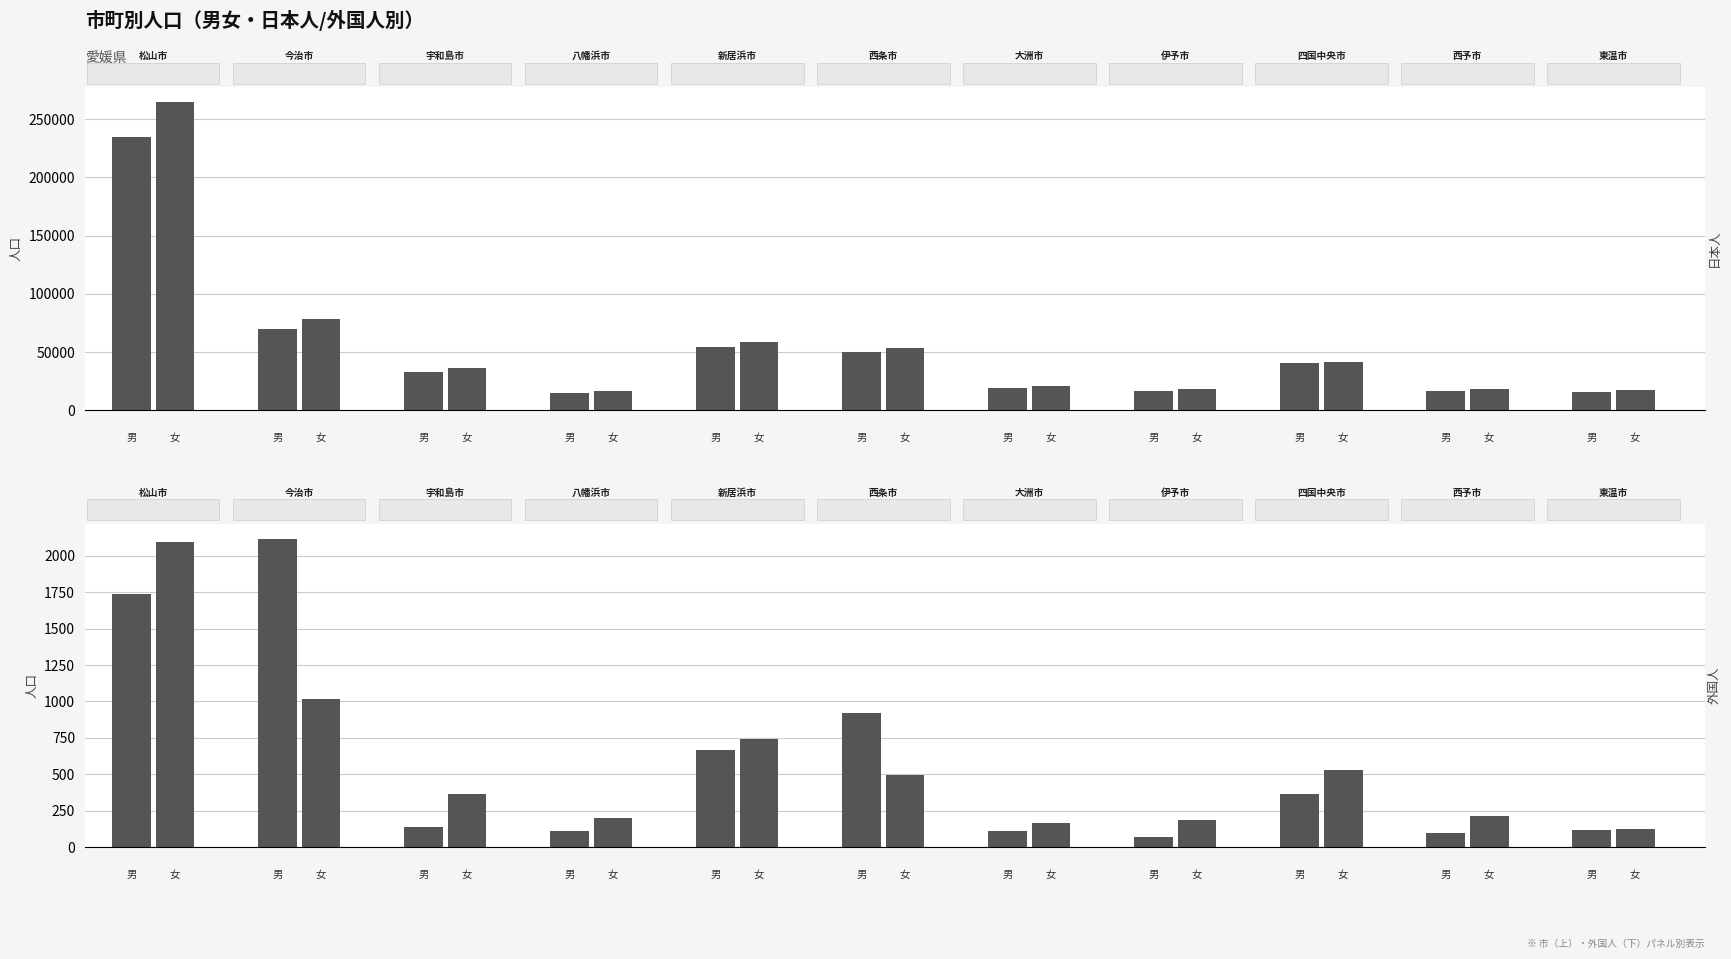

Is the value of 日本人（女） at 7 greater than the value of 計（日本人） at 9?

No